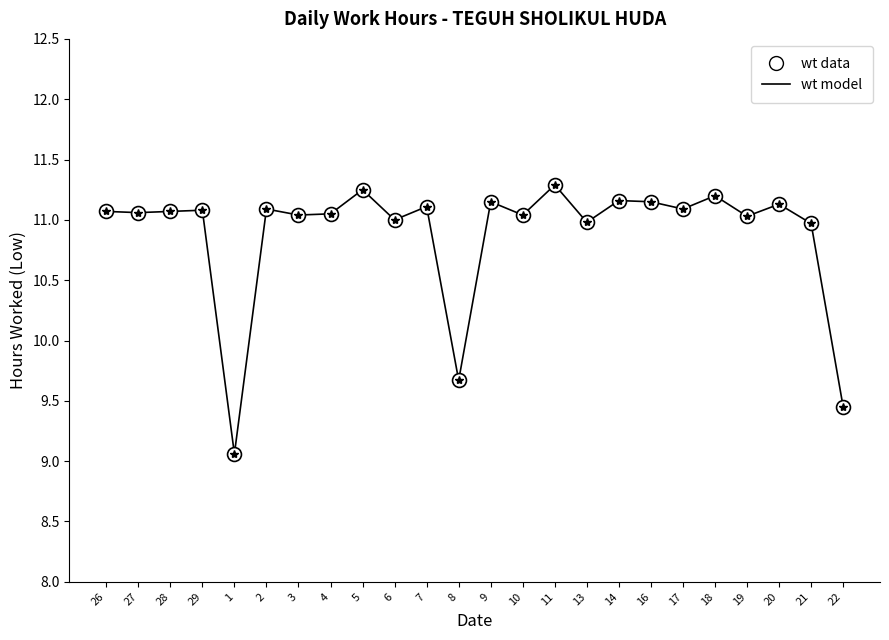

True or false: wt model and wt data intersect in this chart.

False